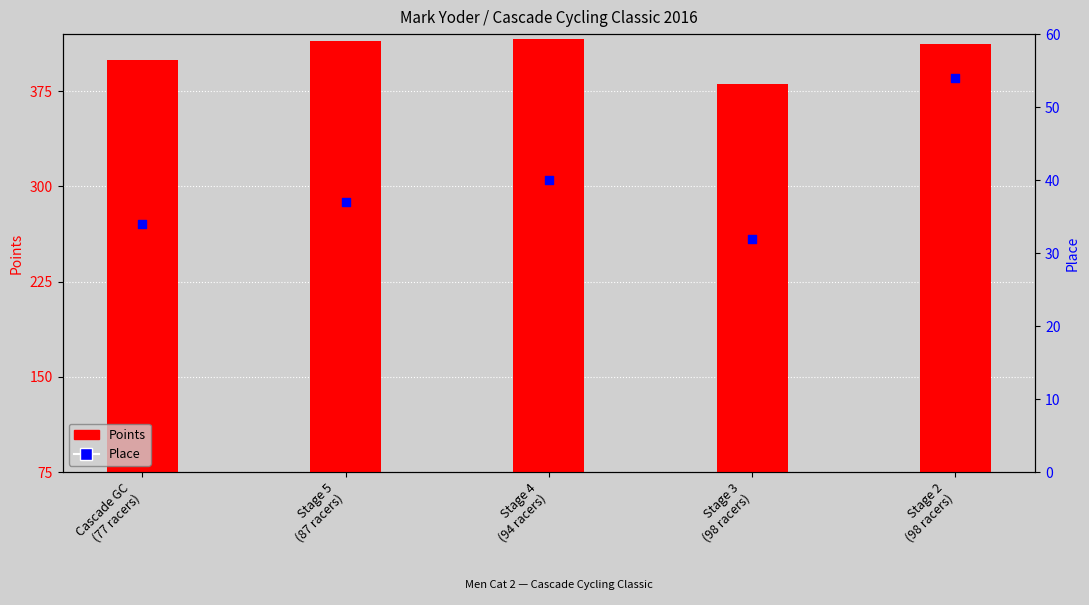

Which series contains the lowest Y value?

Place